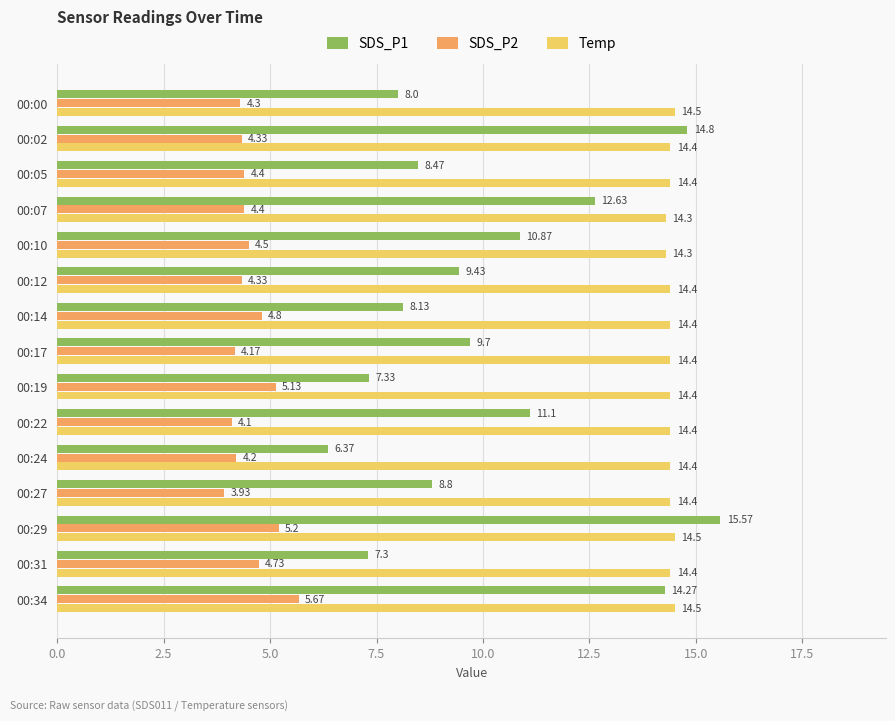

Which series changed the most between 00:17 and 00:27?

SDS_P1